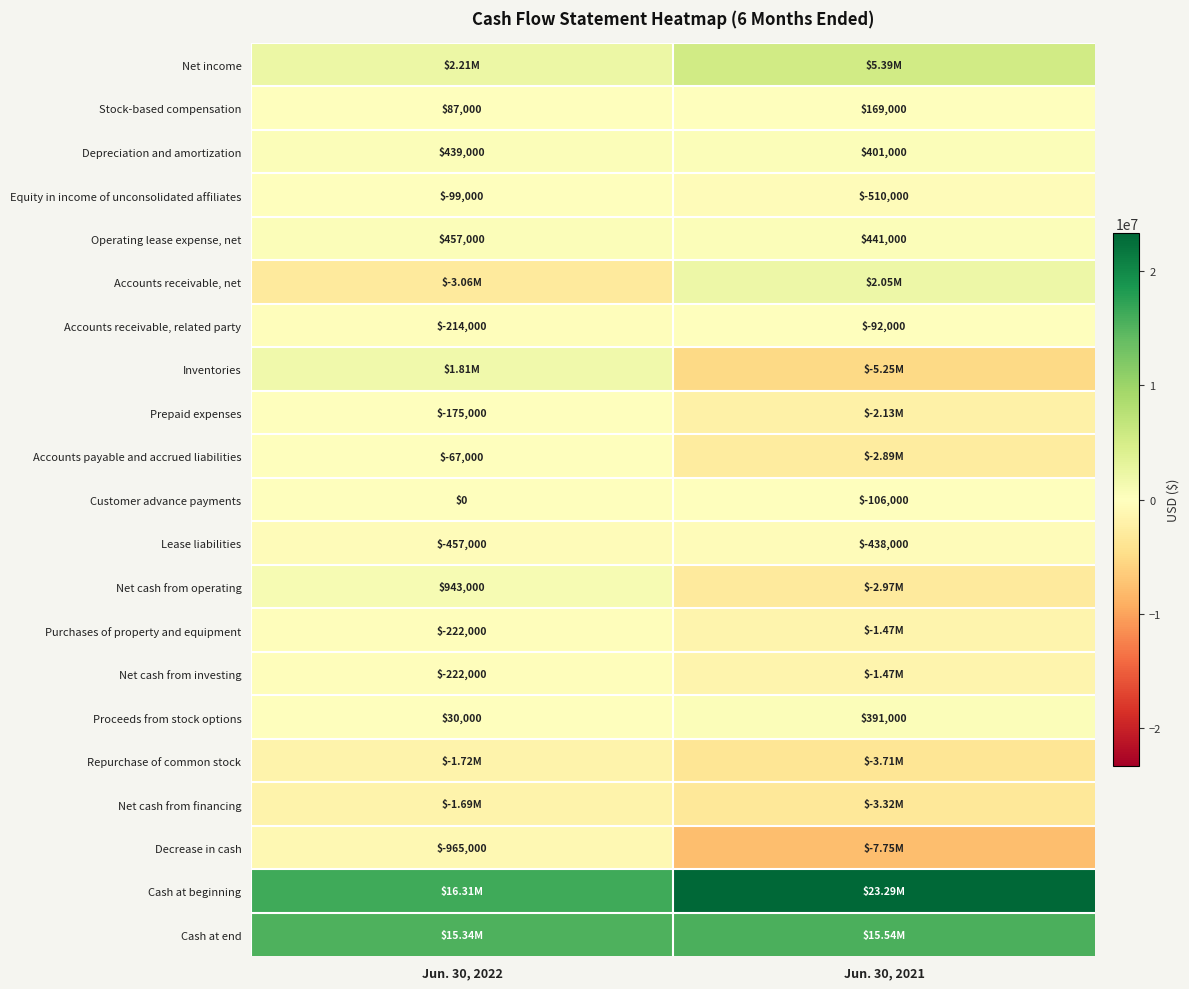

What is the average value of the Customer advance payments series?

-53000